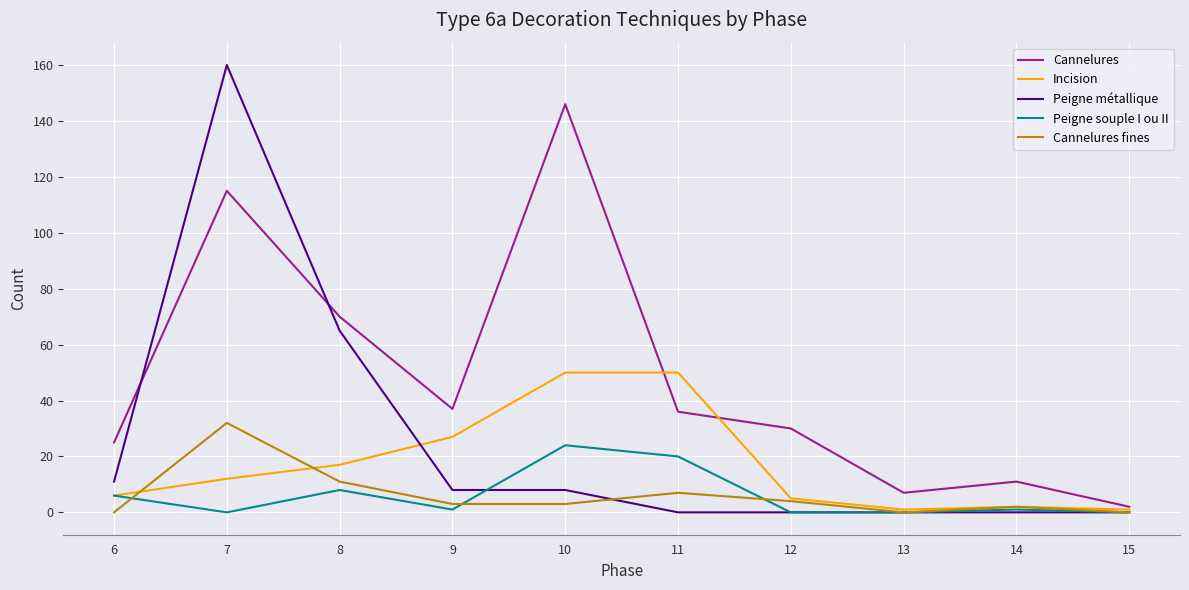

True or false: Cannelures and Peigne souple I ou II cross at least once.

False